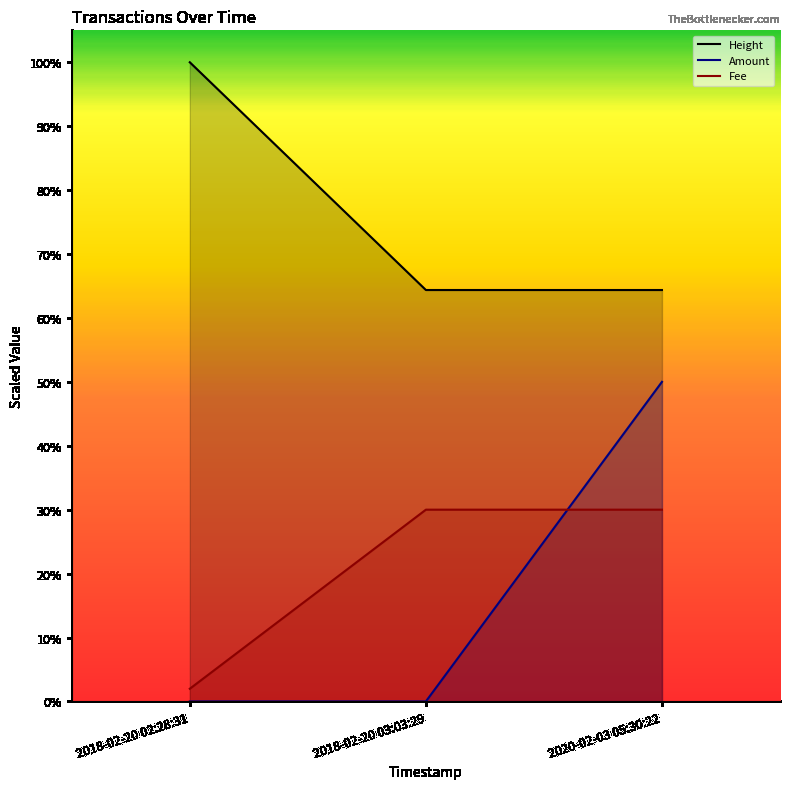

Is it true that Fee equals 0.0 at 2018-02-20 02:28:31?

False